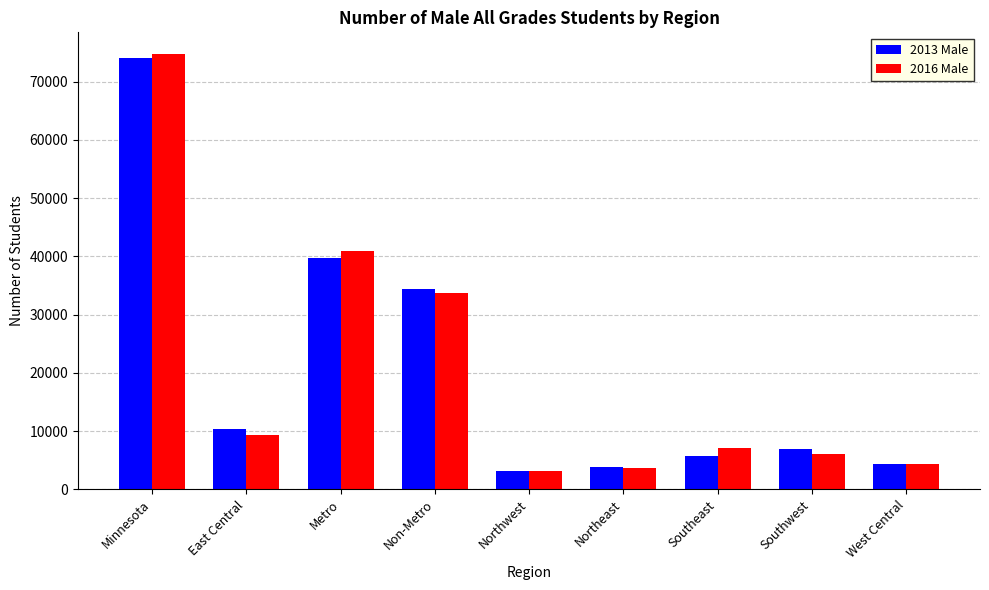

What value does the 2013 Male series have at Non-Metro, to the nearest 100?

34300